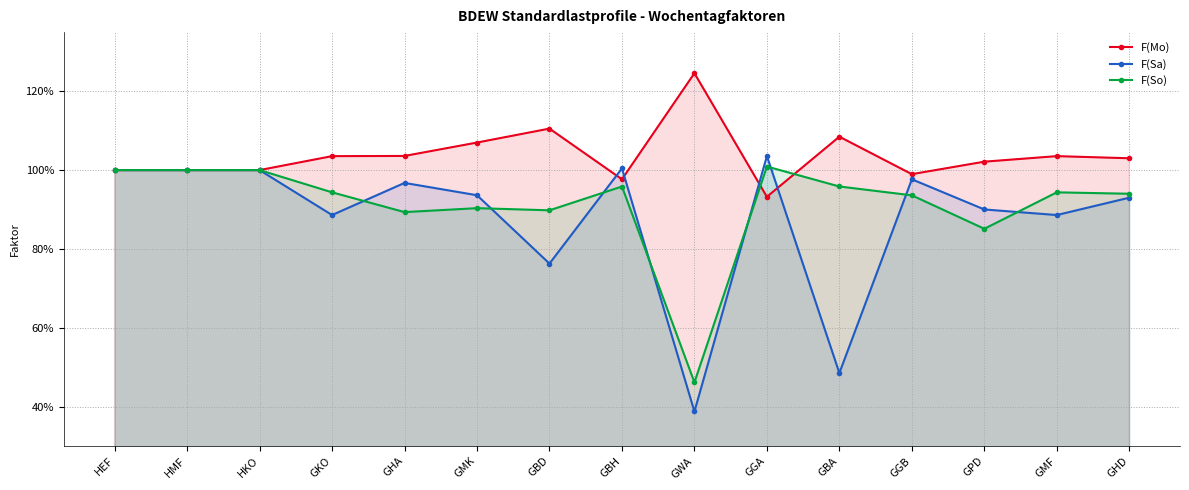

True or false: F(So) and F(Sa) cross at least once.

True